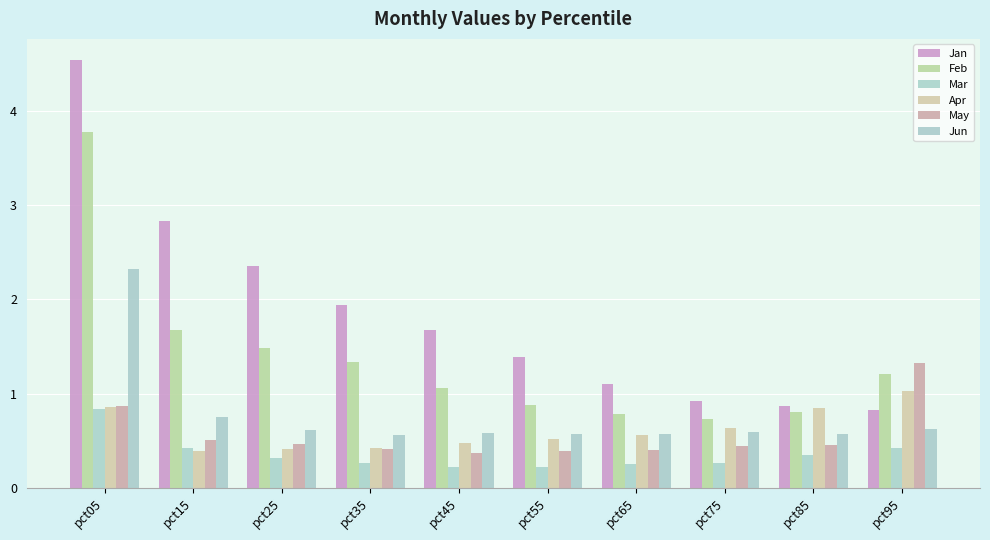

What is the sum of all Mar values?

3.6